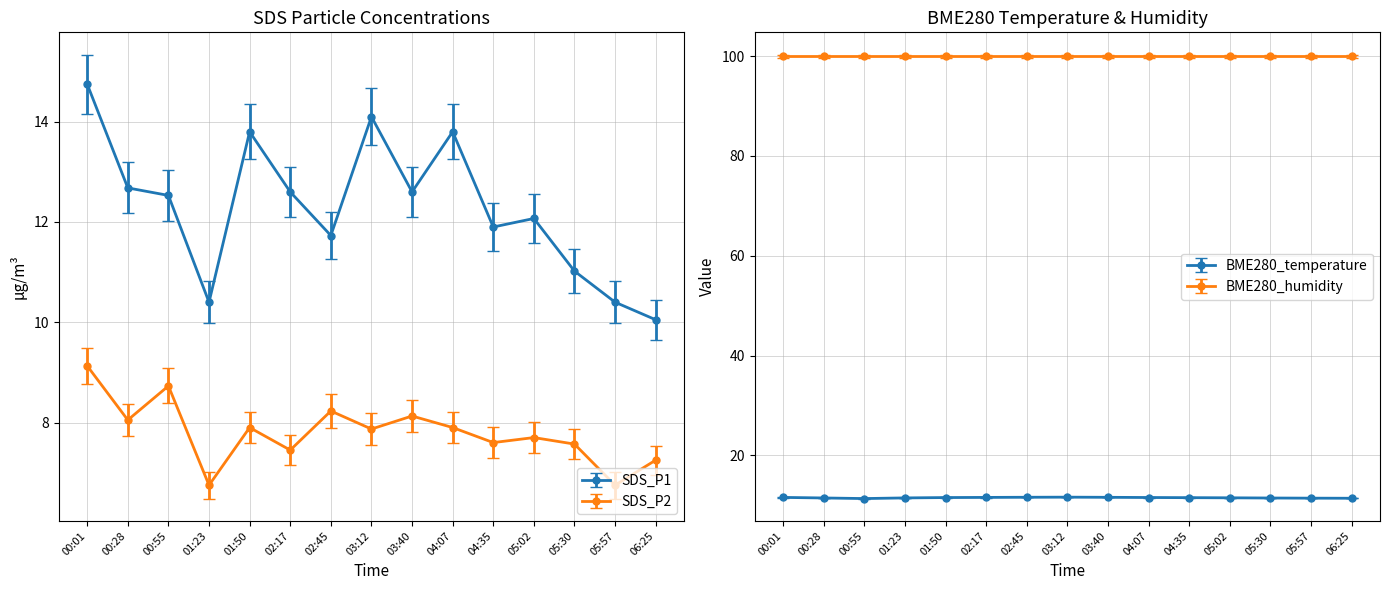

True or false: BME280_temperature has more than 1 points higher than both neighbors.

False